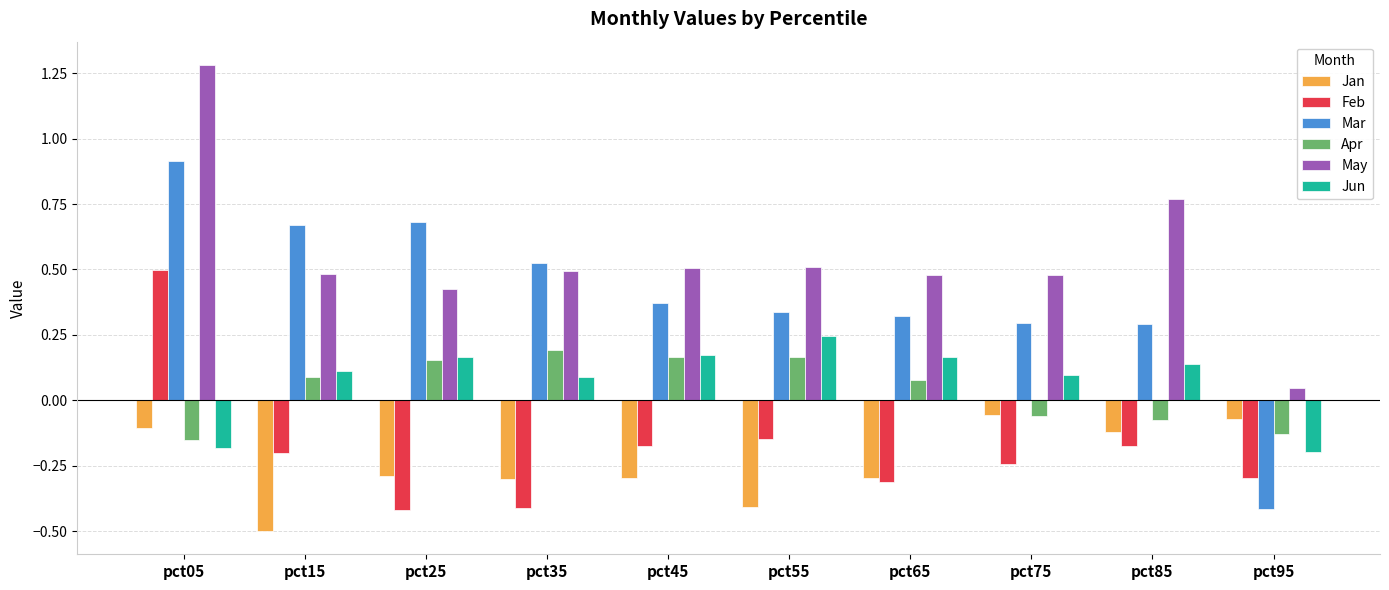

What is the difference between the maximum and second lowest values in the Feb series?

0.9